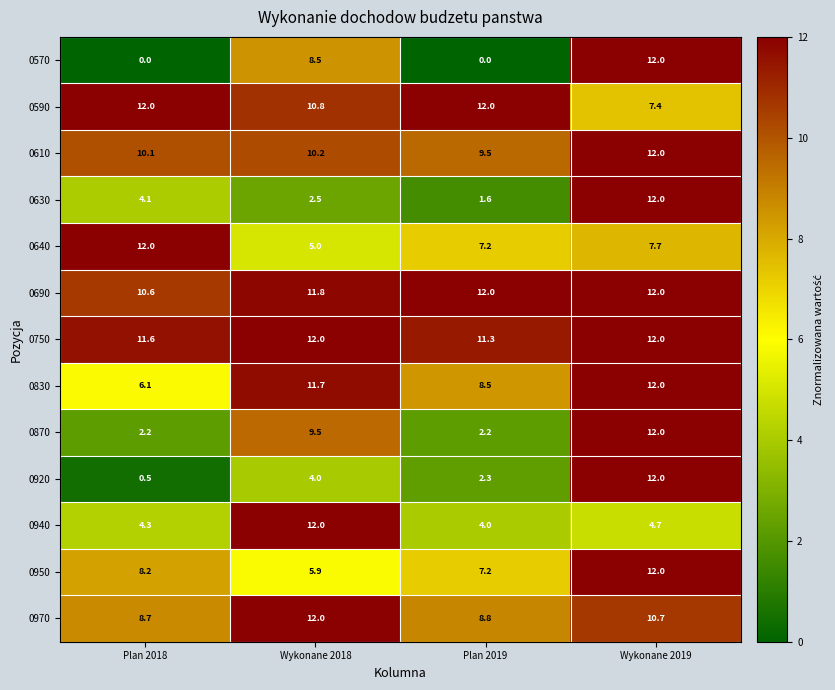

The value of 0870 at Plan 2018 is 3.1. True or false?

False